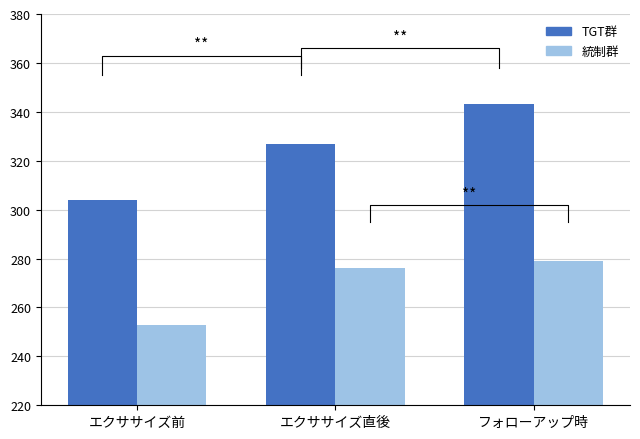

At how many categories does at least one series exceed 313?

2